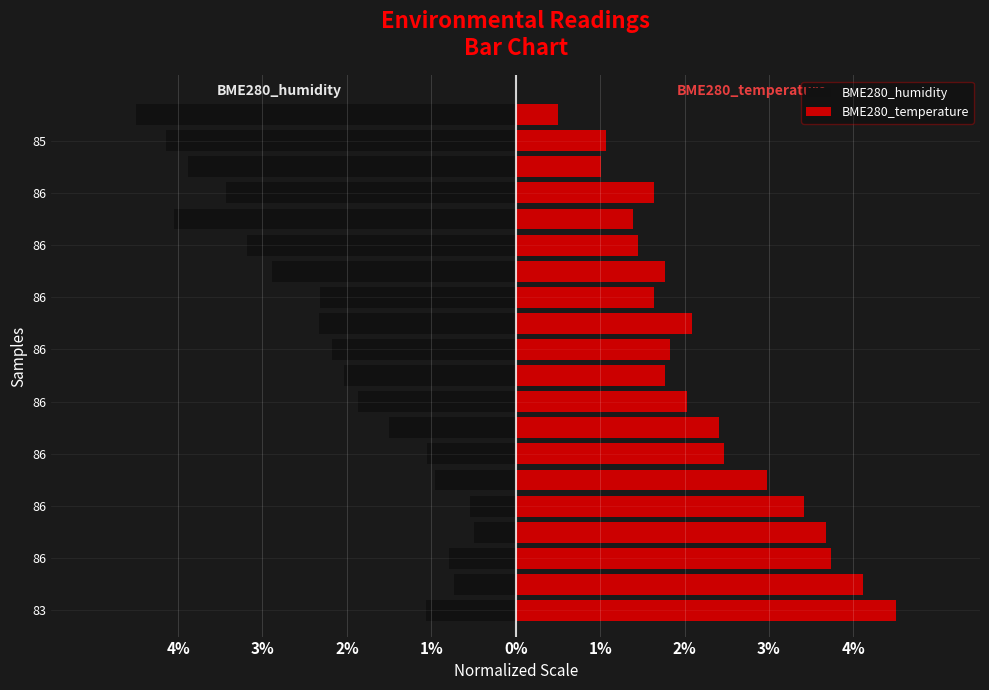

What are all the series names shown in the legend?

BME280_humidity, BME280_temperature